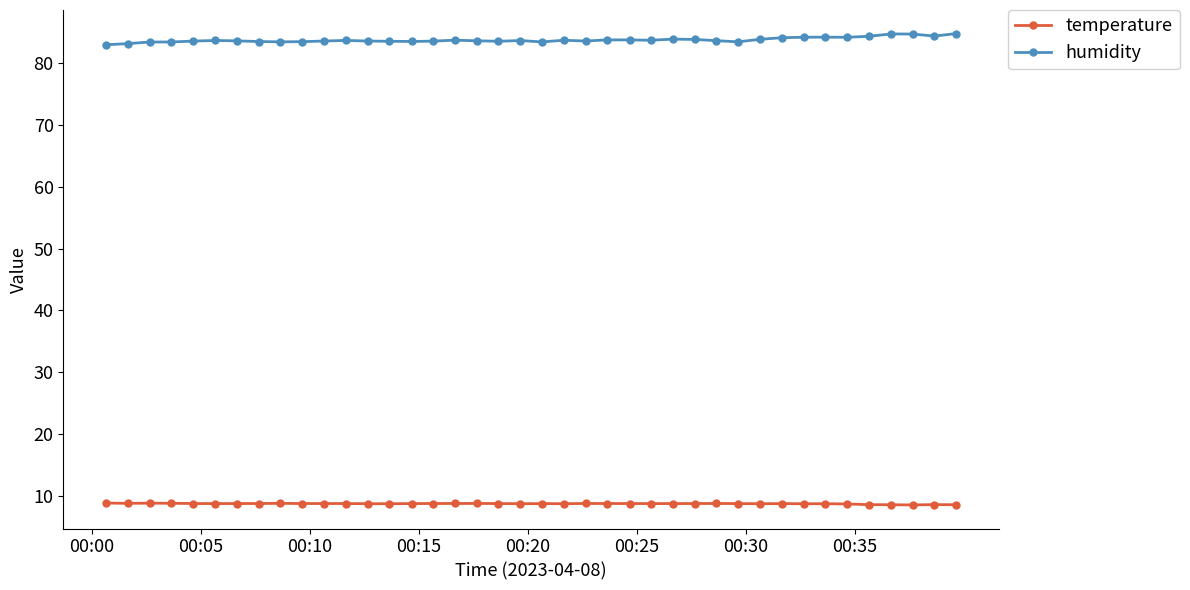

What is the lowest value of the temperature series?

8.5